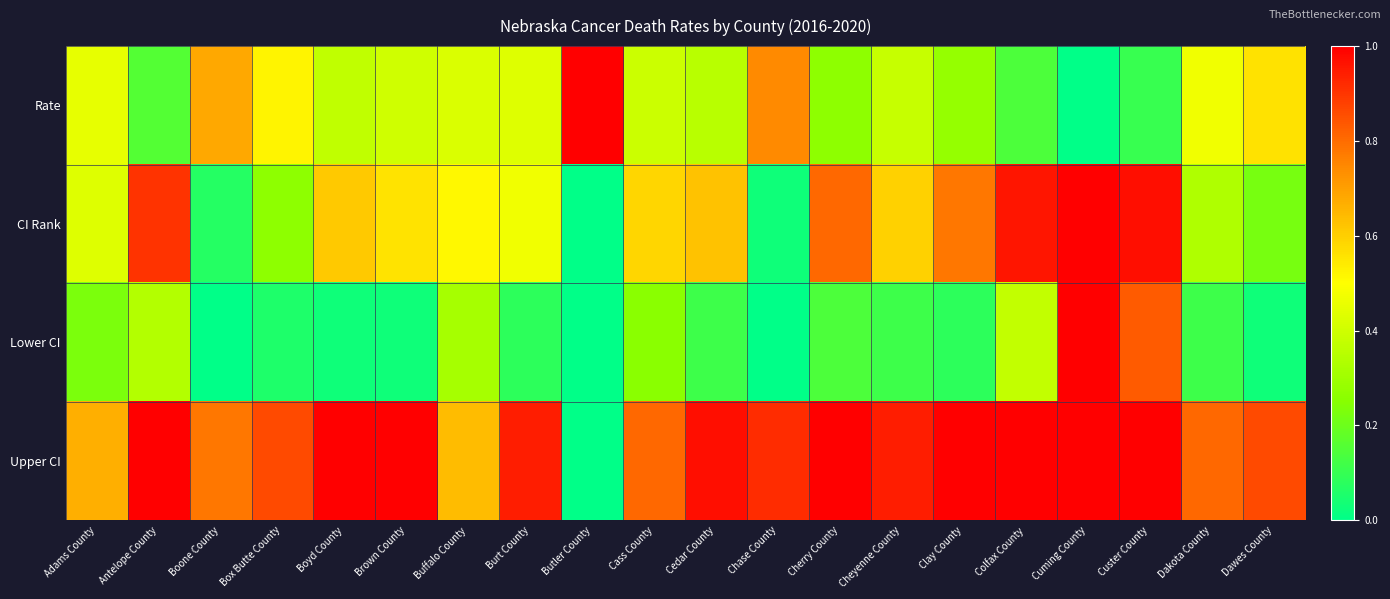

Which series has the largest total across all categories?

Upper CI